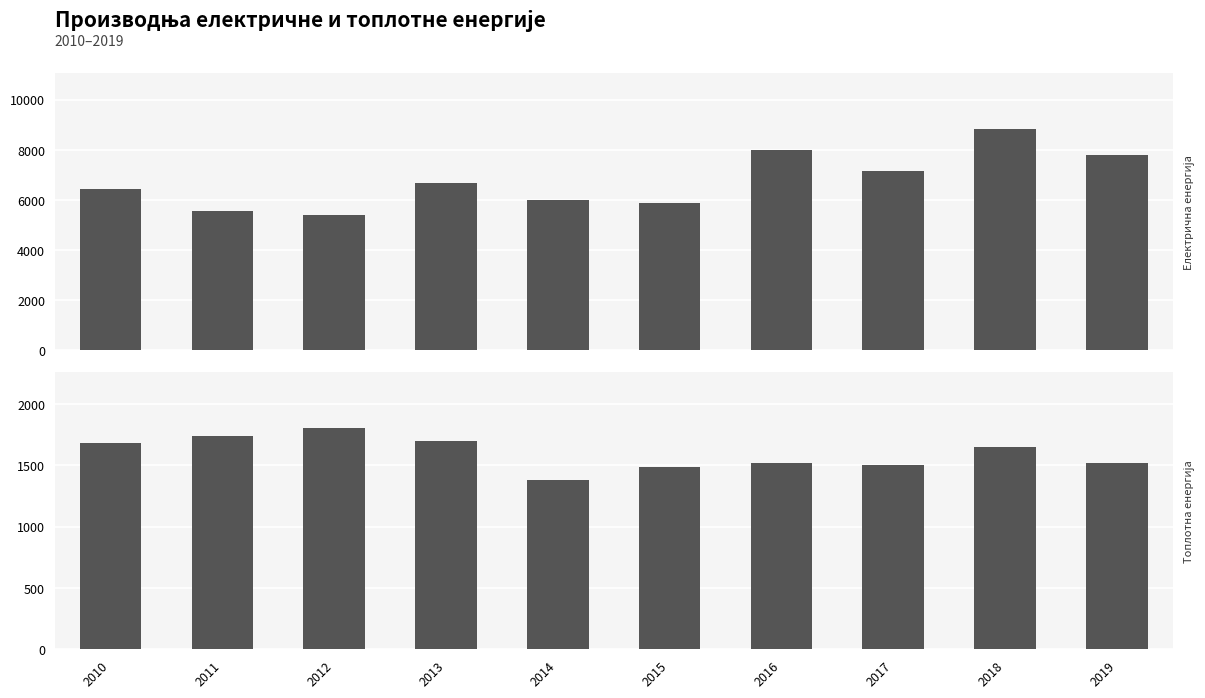

At 2013, list the series in order from smallest to largest.

Топлотна енергија (TJ), Електрична енергија (GWh)